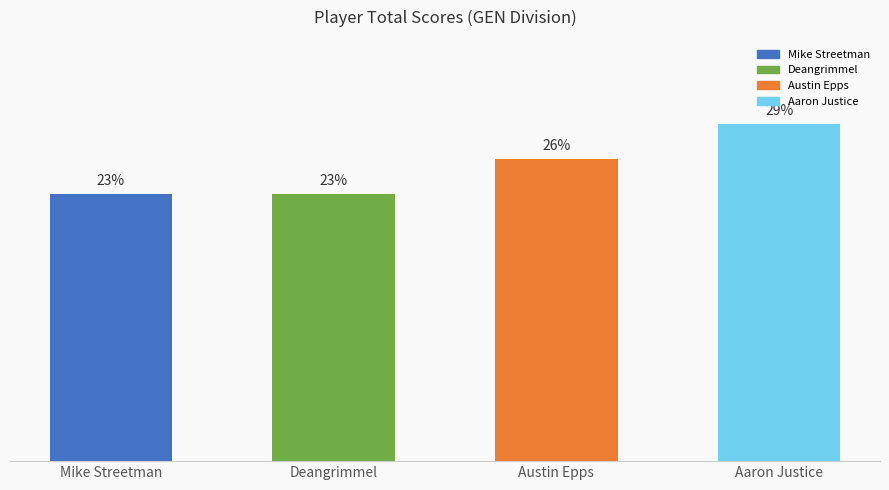

At which label is the value closest to 26?

Austin Epps